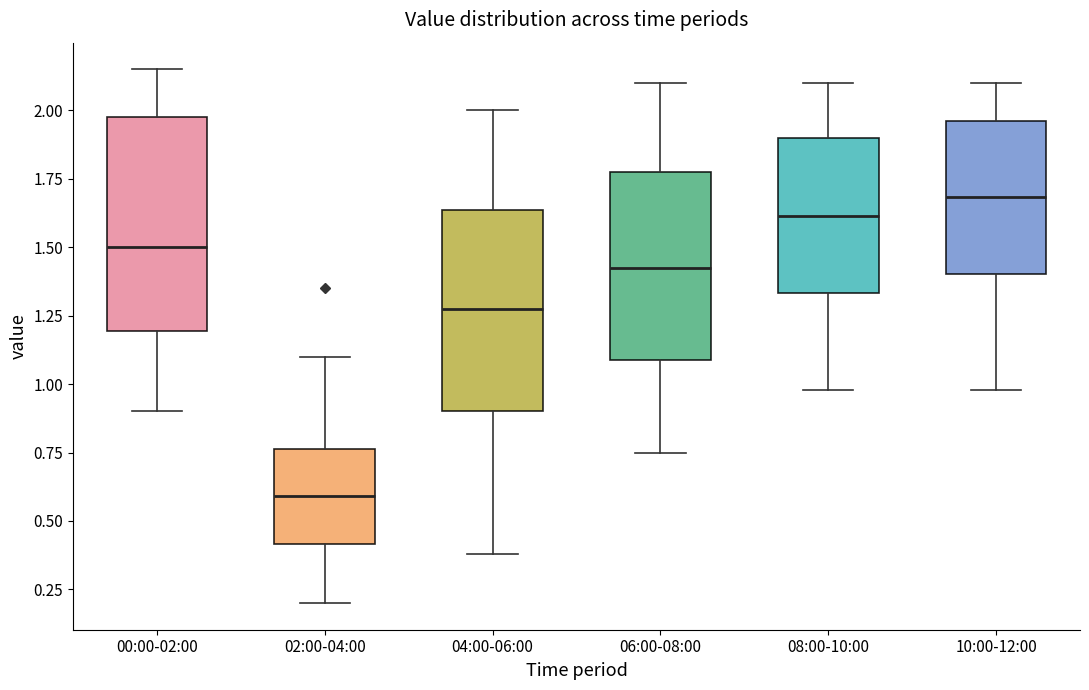

Reading left to right, read every box against the y-axis: the position of its median line, the range the box covers, and the ends of its whiskers. The values are not printed on the chart, so give them approximately, as read against the axis.

00:00-02:00: median 1.50, box 1.20 to 2.00, whiskers 0.90 to 2.15
02:00-04:00: median 0.60, box 0.40 to 0.75, whiskers 0.20 to 1.10
04:00-06:00: median 1.30, box 0.90 to 1.65, whiskers 0.40 to 2.00
06:00-08:00: median 1.45, box 1.10 to 1.80, whiskers 0.75 to 2.10
08:00-10:00: median 1.60, box 1.35 to 1.90, whiskers 1.00 to 2.10
10:00-12:00: median 1.70, box 1.40 to 1.95, whiskers 1.00 to 2.10